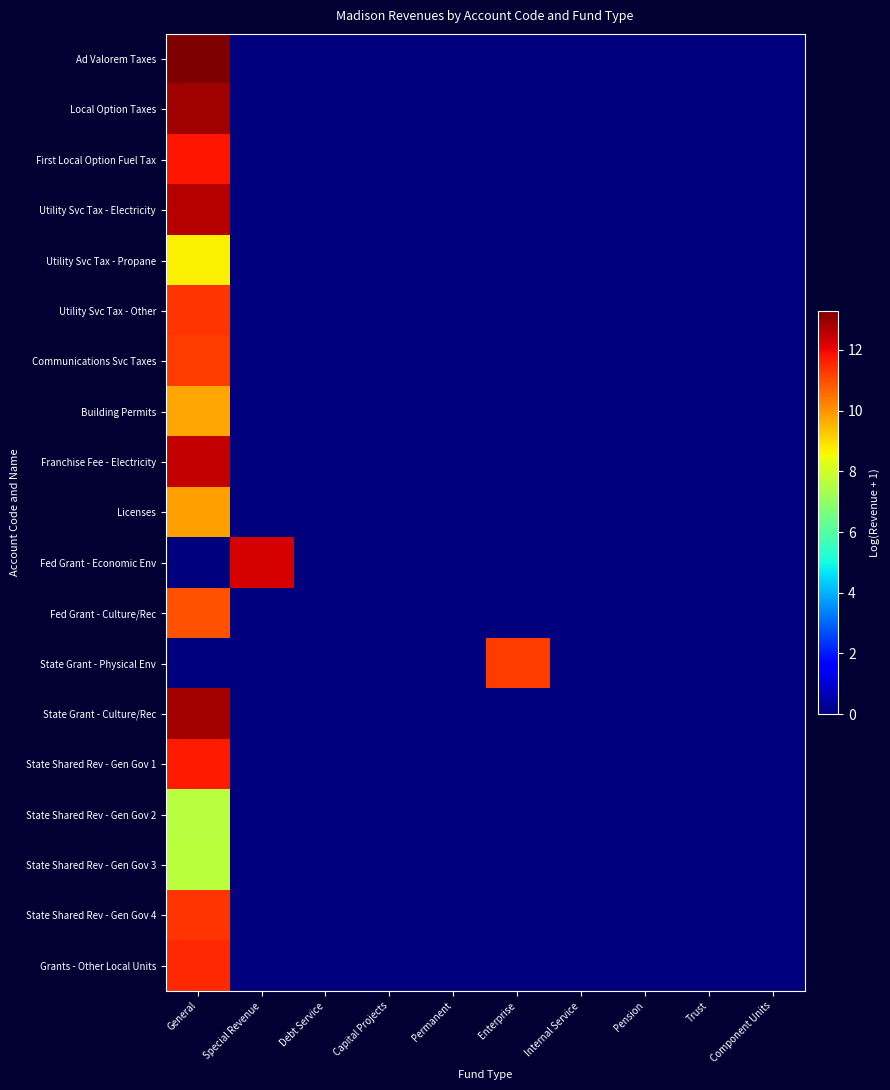

Rank the series at Special Revenue from lowest to highest value.

Ad Valorem Taxes, Local Option Taxes, First Local Option Fuel Tax, Utility Svc Tax - Electricity, Utility Svc Tax - Propane, Utility Svc Tax - Other, Communications Svc Taxes, Building Permits, Franchise Fee - Electricity, Licenses, Fed Grant - Culture/Rec, State Grant - Physical Env, State Grant - Culture/Rec, State Shared Rev - Gen Gov 1, State Shared Rev - Gen Gov 2, State Shared Rev - Gen Gov 3, State Shared Rev - Gen Gov 4, Grants - Other Local Units, Fed Grant - Economic Env